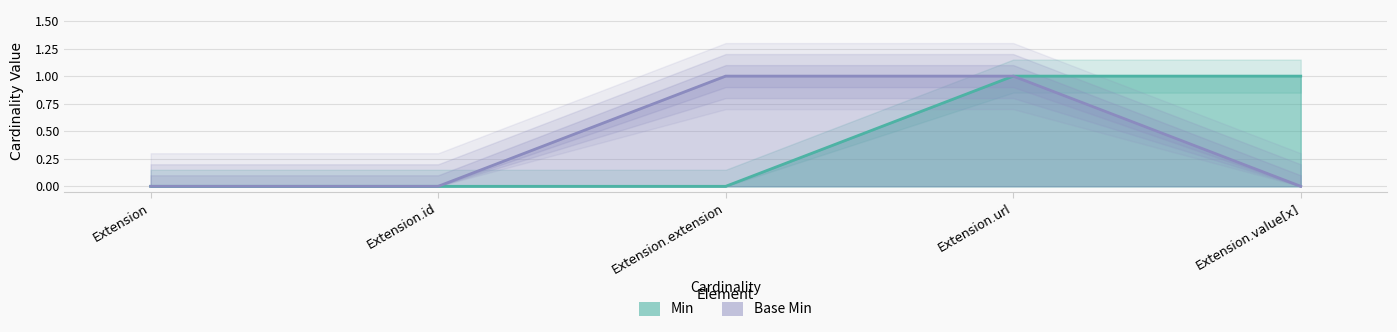

At how many categories does at least one series exceed 0?

3